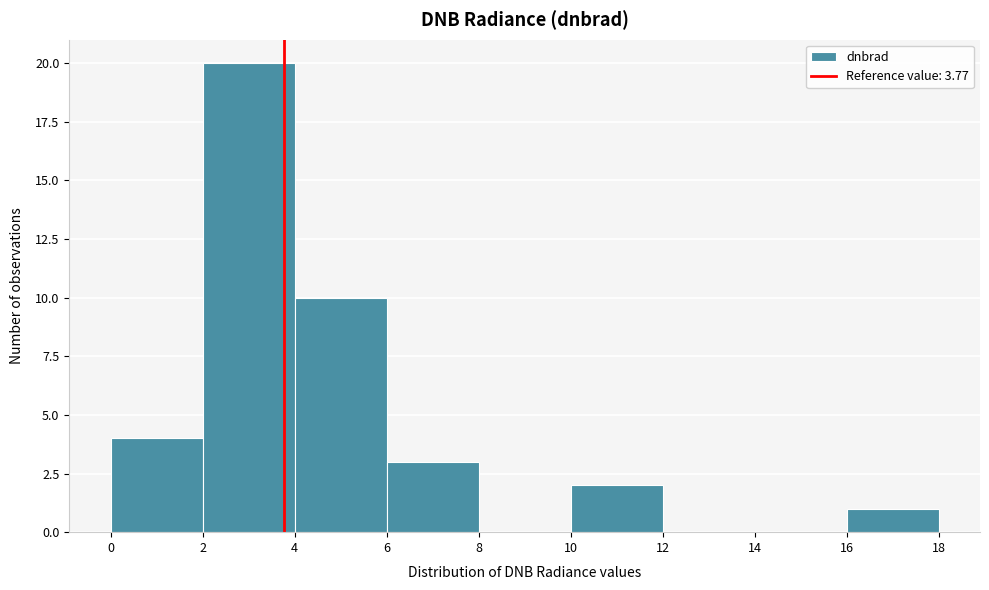

Reading left to right, transcribe this chart: for each bar, give the range it covers on the x-axis and its height. The values are not printed on the chart, so give them approximately, as read against the axis.

0 to 2: 4
2 to 4: 20
4 to 6: 10
6 to 8: 3
8 to 10: 0
10 to 12: 2
12 to 14: 0
14 to 16: 0
16 to 18: 1